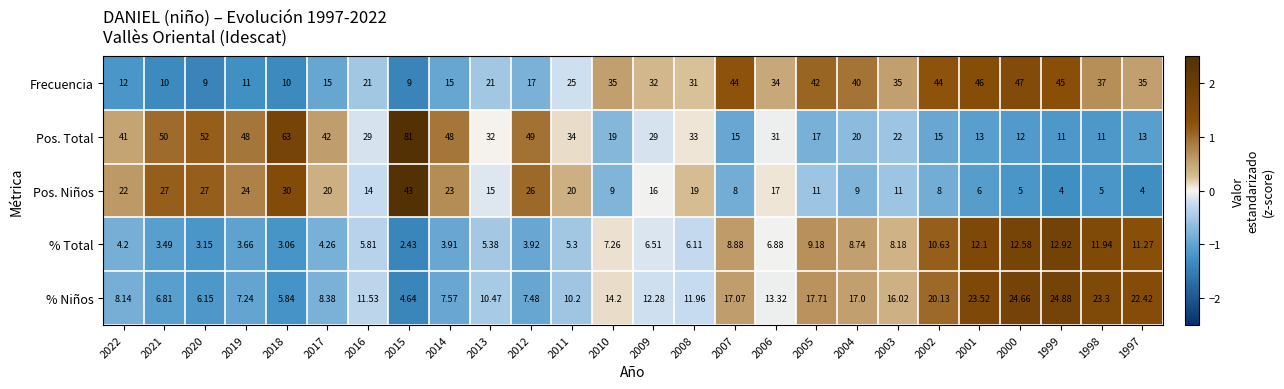

Which series has the largest range (max minus min)?

Pos. Total